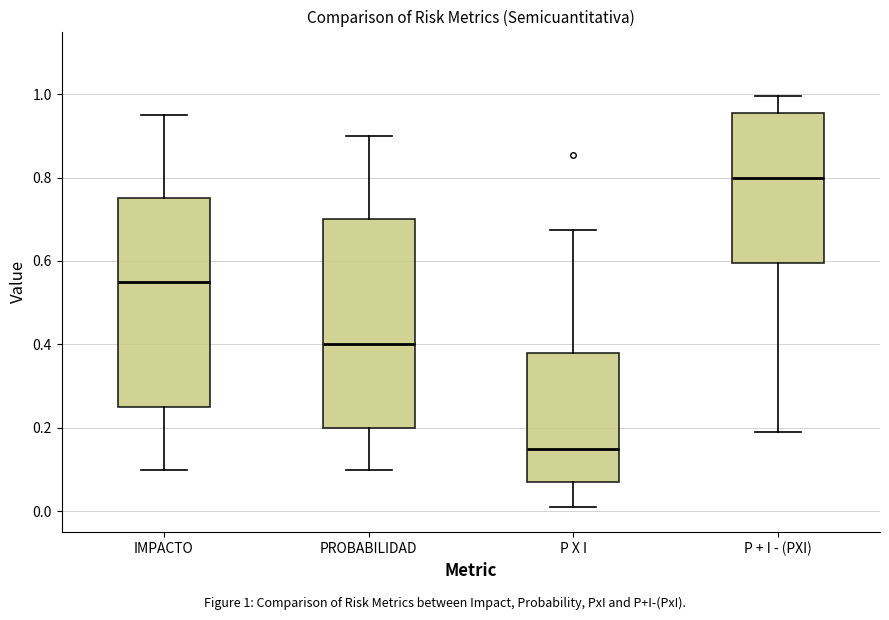

Which box has the lowest median line?

P X I